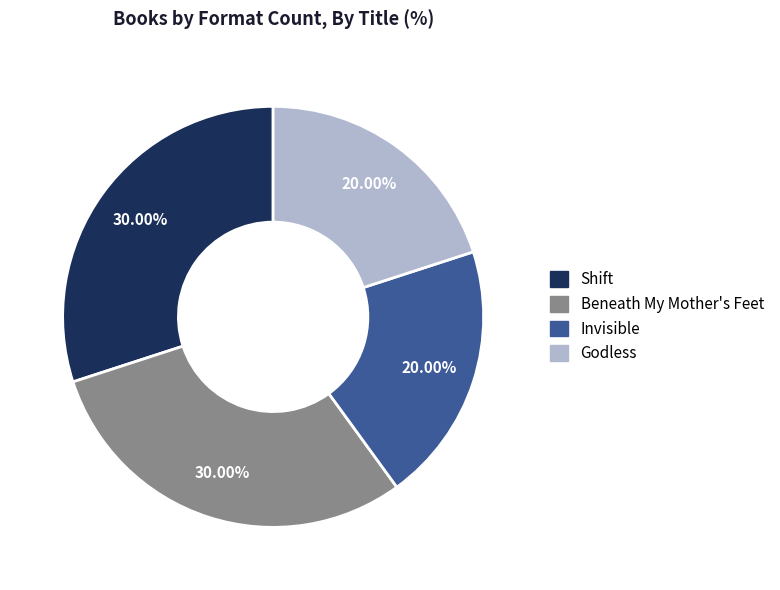

Is there a majority slice in this chart?

No